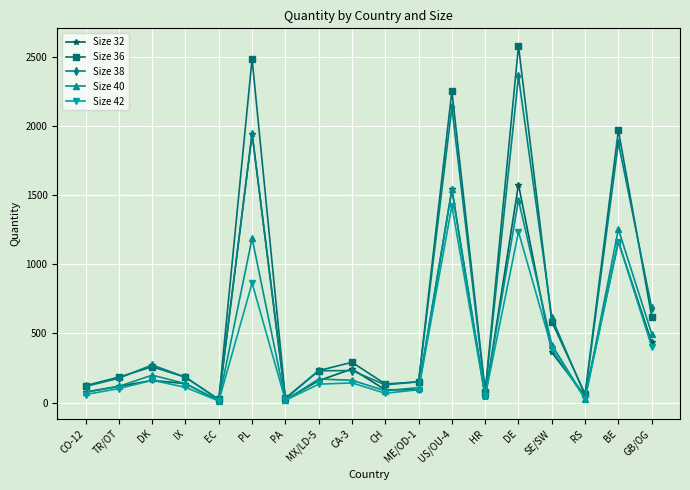

True or false: Size 36 has more than 1 interior local peaks.

True